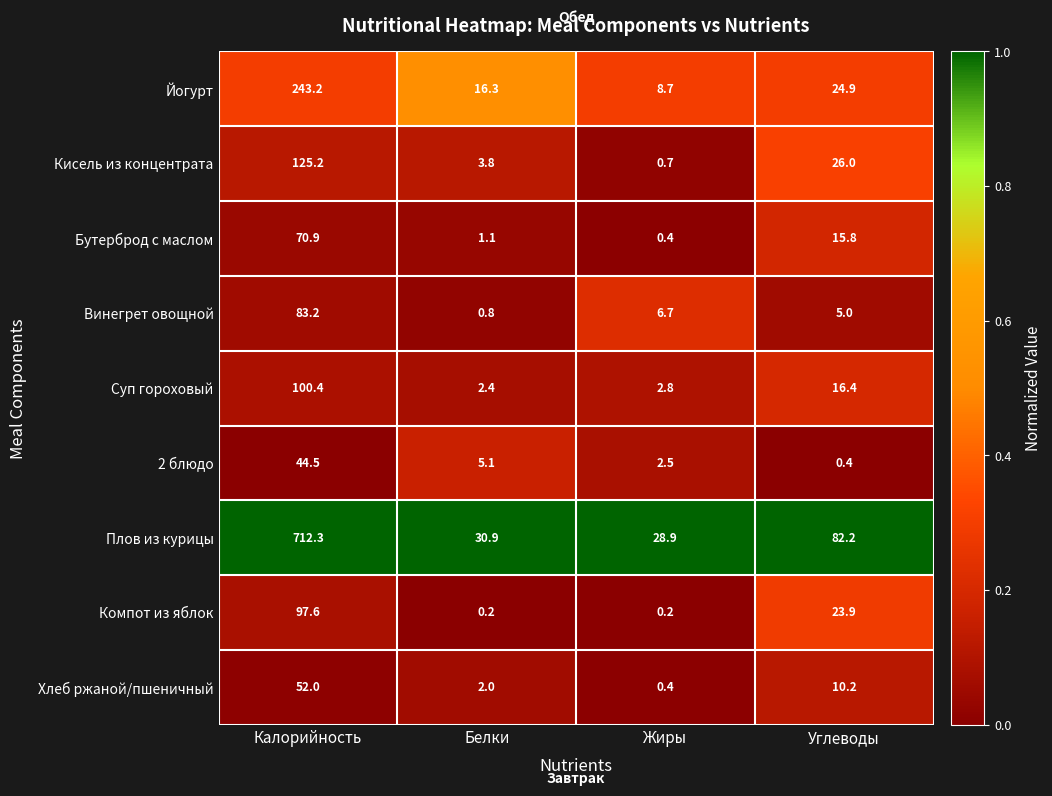

Count the number of data series in this chart.

9